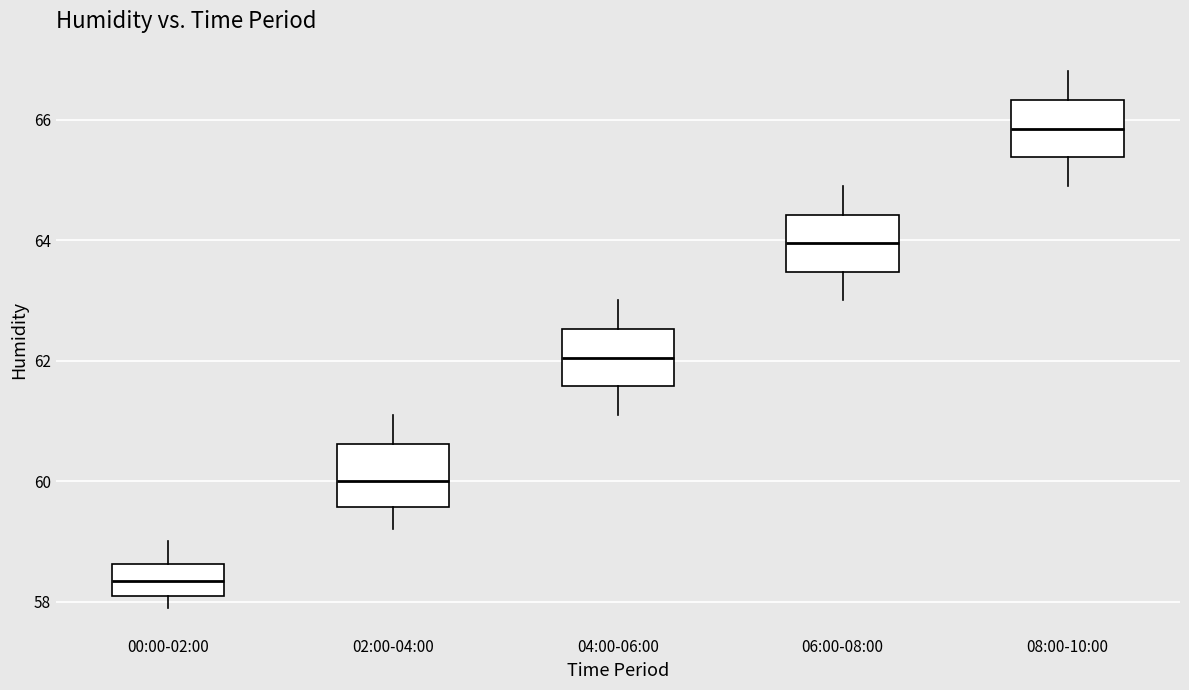

Which box's median line is the highest?

08:00-10:00